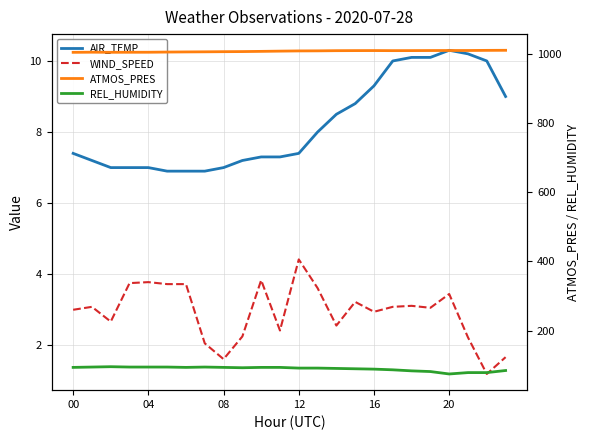

How many data points in REL_HUMIDITY are less than 93?

12